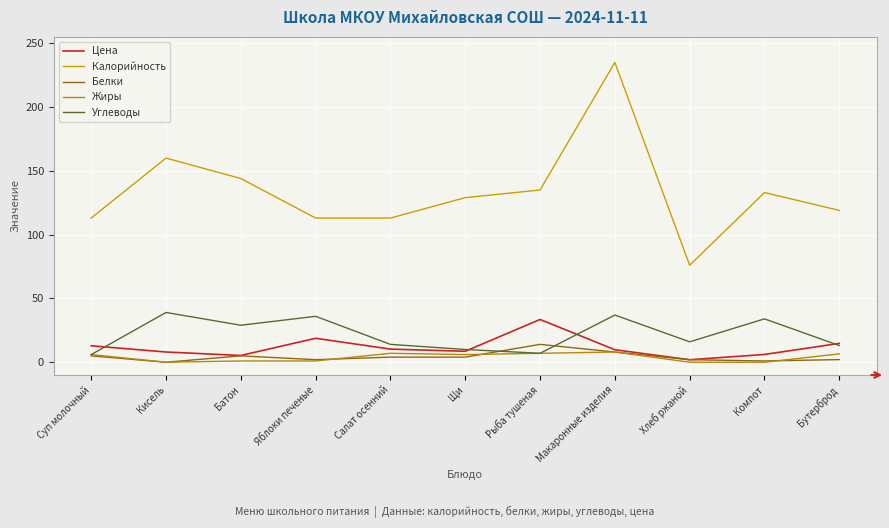

At which category is the sum across all series the highest?

Макаронные изделия